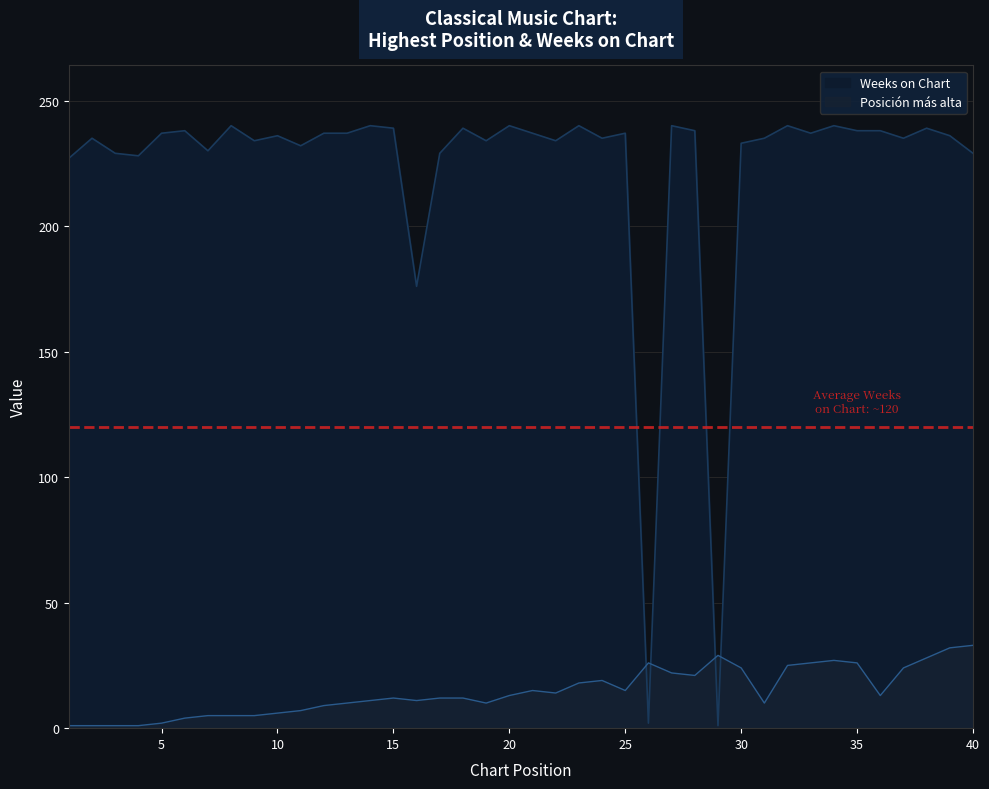

What is the minimum value for Posición más alta?

1